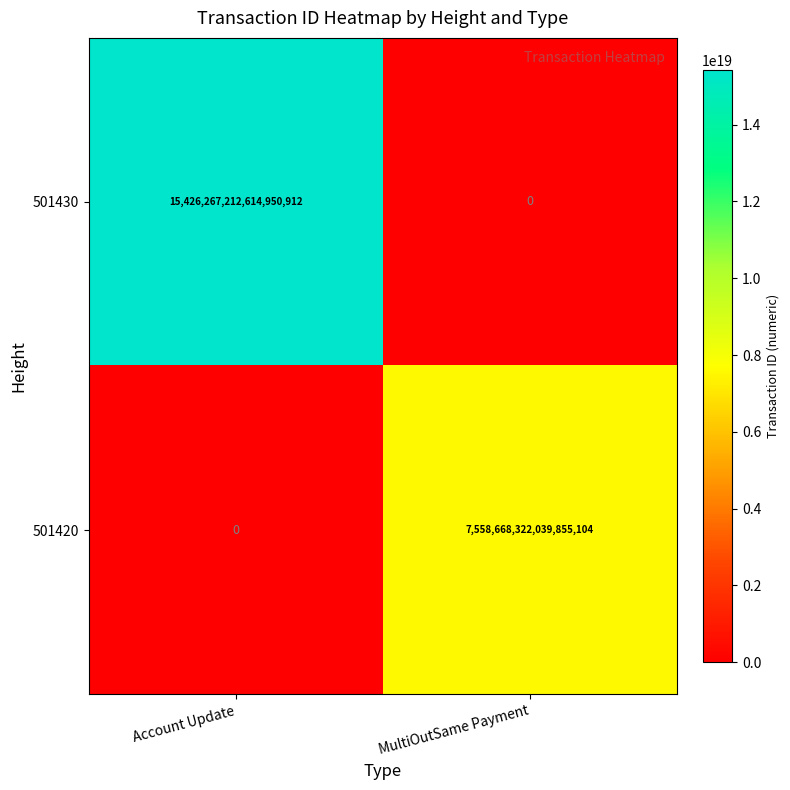

At which label is 501430 closest to 7713133606307475456?

Account Update